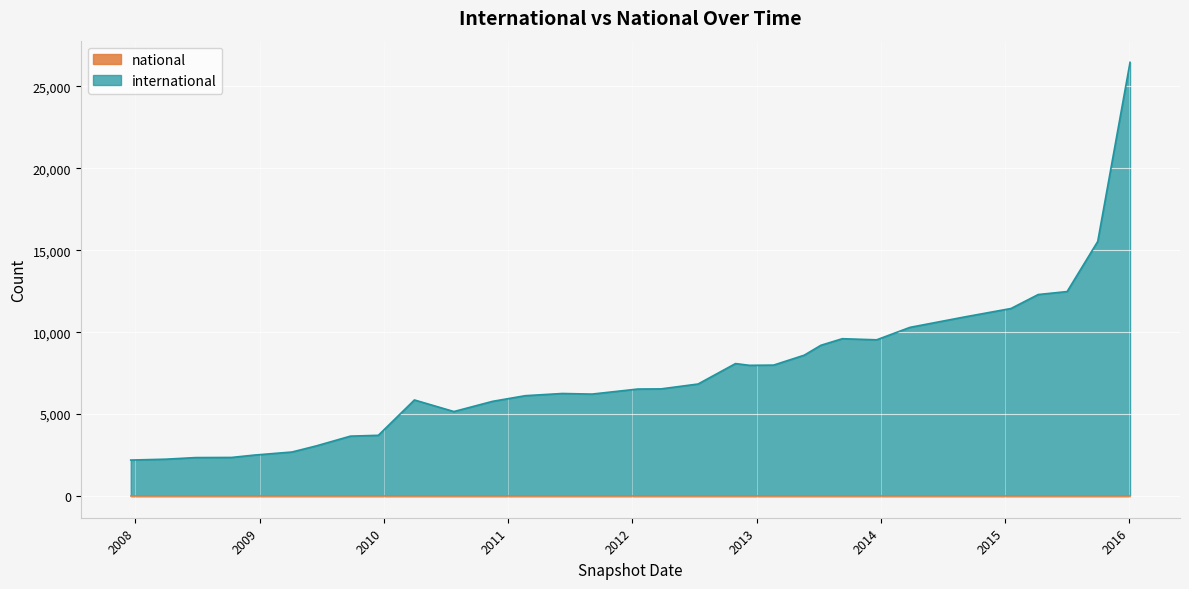

What is the label of the 26th point from the left?

2009-09-25